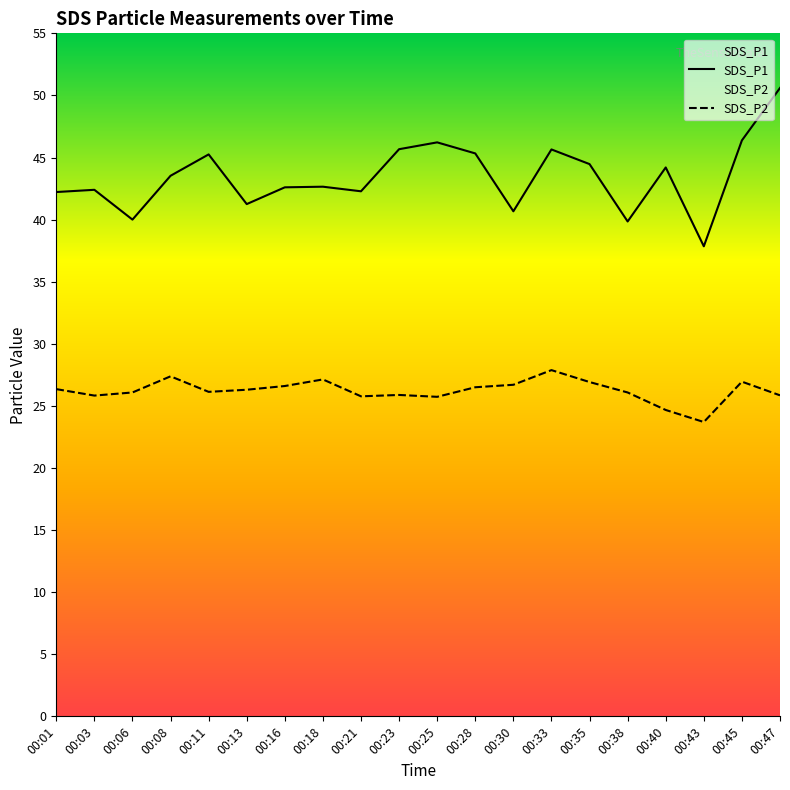

What is the sum of the SDS_P1 values at 00:38 and 00:18?

82.5